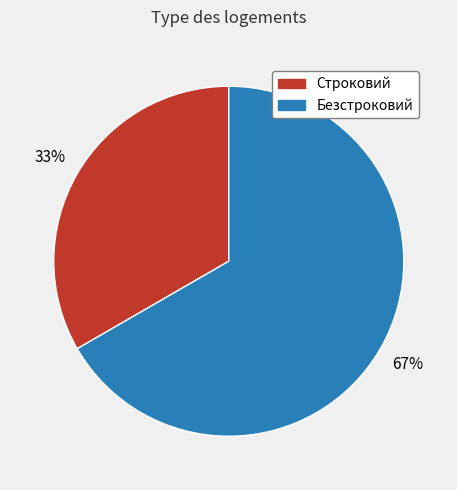

Which category accounts for the majority?

Безстроковий